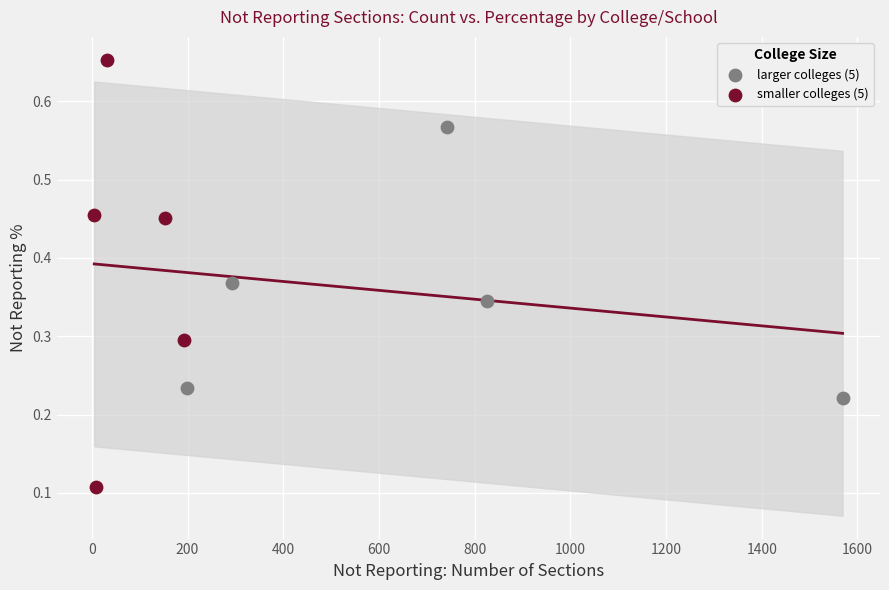

Which series reaches the minimum Y coordinate?

smaller colleges (5)